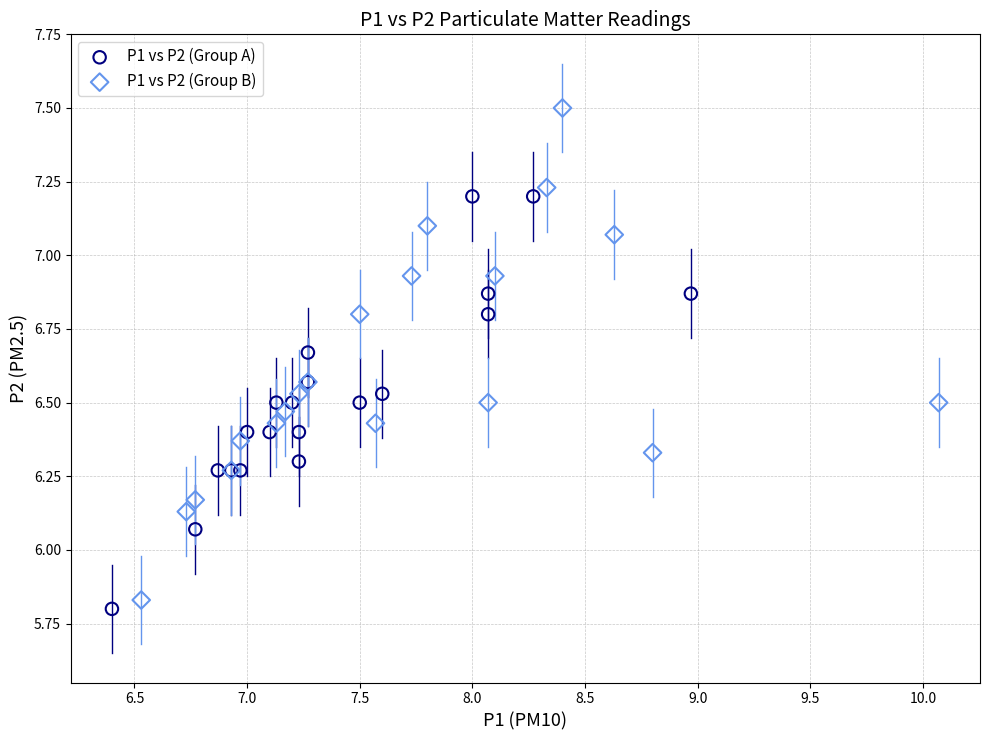

Which series has the widest spread of Y values?

P1 vs P2 (Group B)